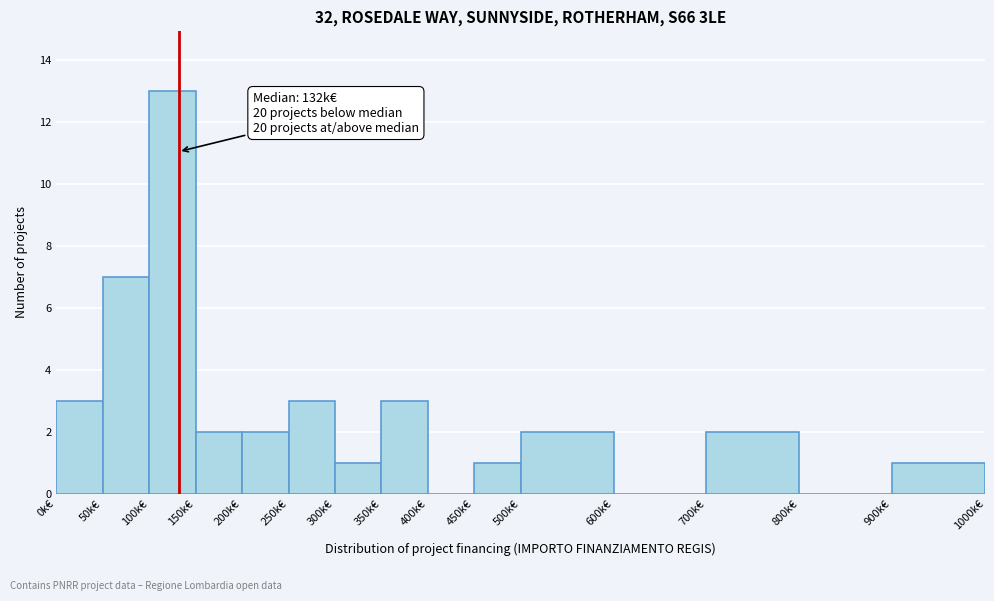

Over which range of the x-axis is the bar tallest?

100 to 150